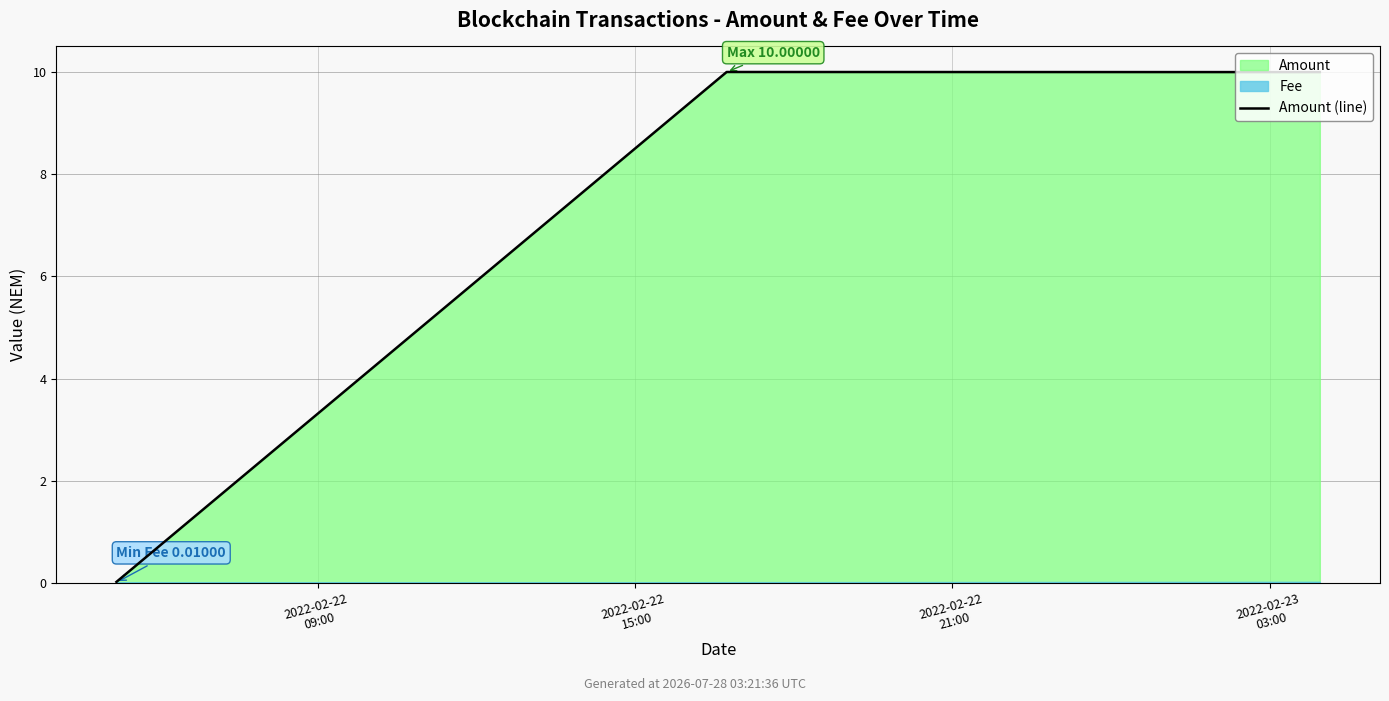

Is it true that the value at 2022-02-22
15:00 is 16.3?

False